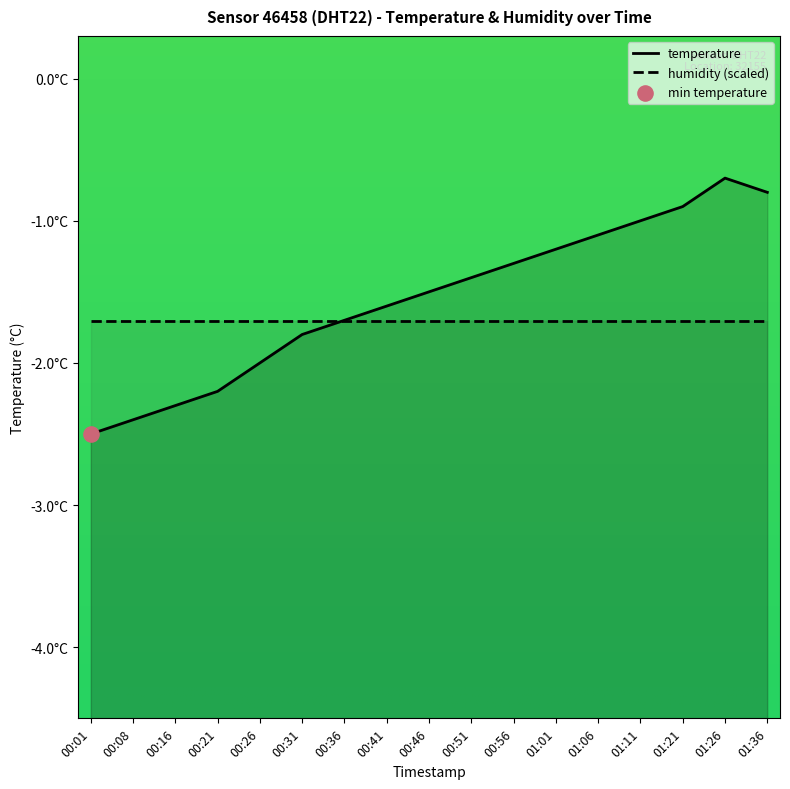

Between 01:36 and 00:21, which is larger?

01:36